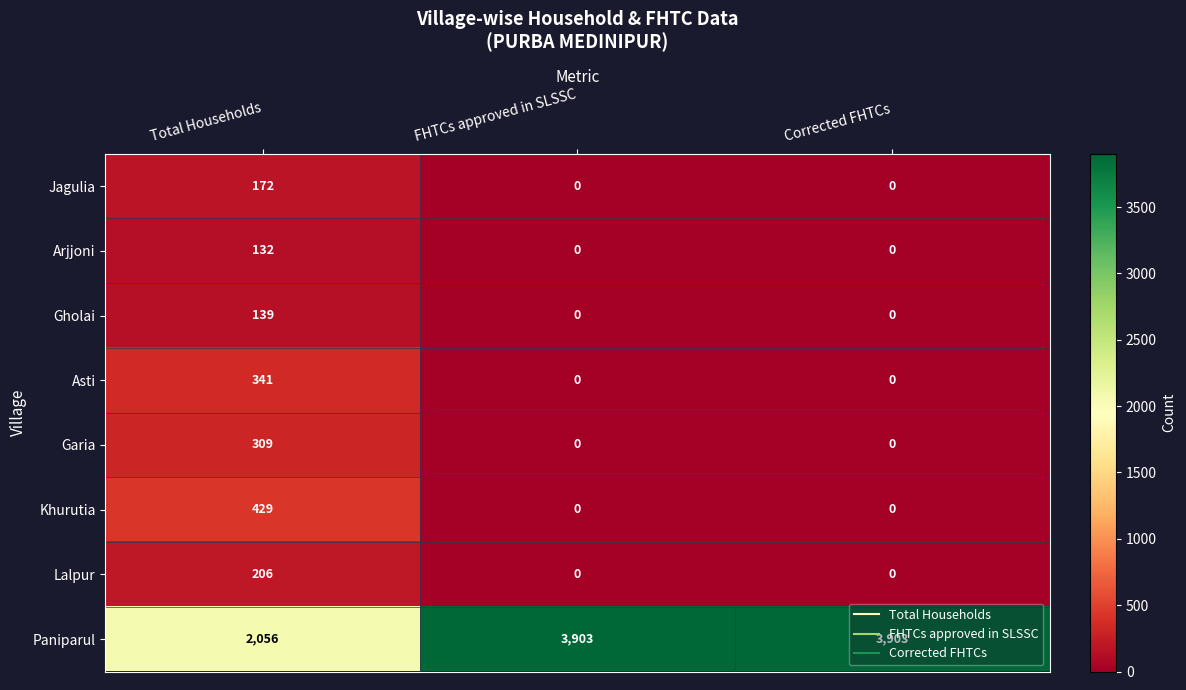

Read the Lalpur value at Total Households, to the nearest 50.

200